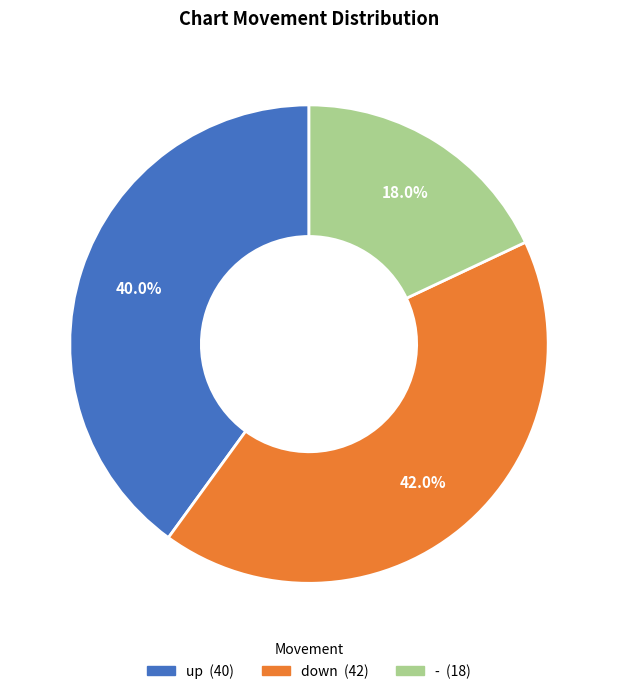

Rank the categories by value from highest to lowest.

down, up, -